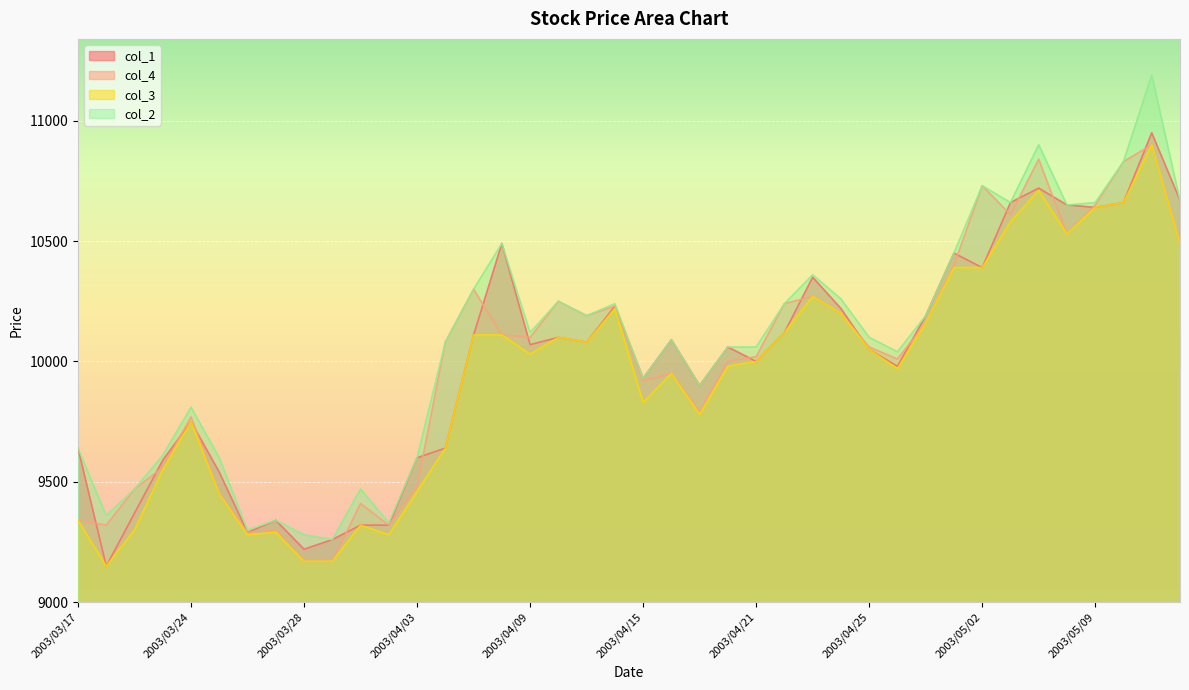

Where is the first local maximum for col_1?

2003/03/24